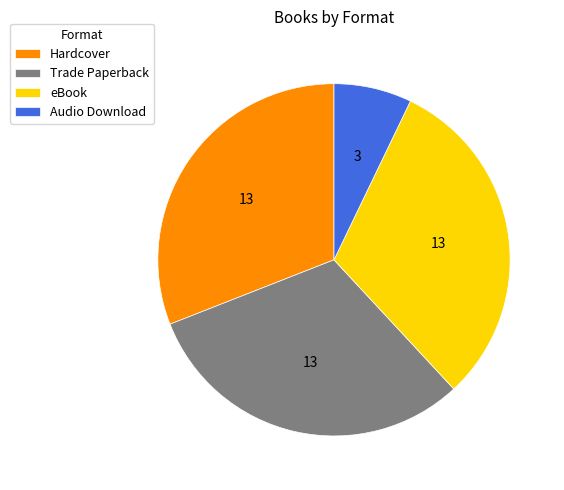

How many slices are in this pie chart?

4